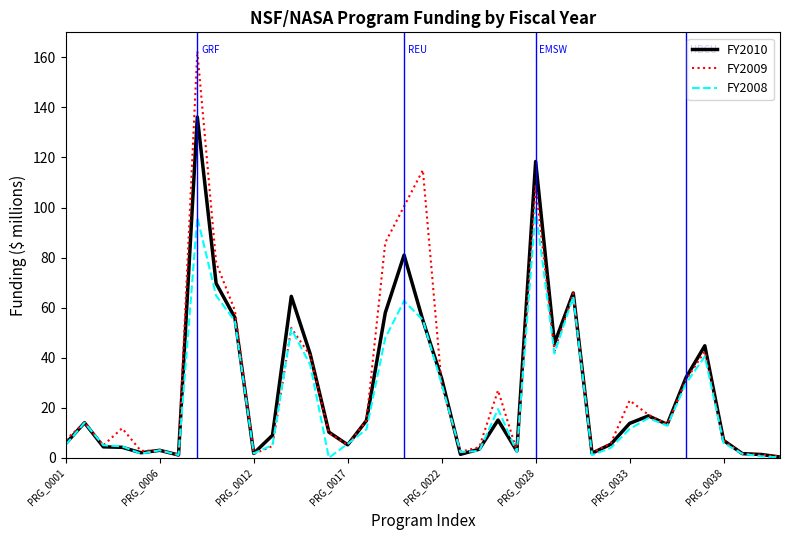

Which series has the largest range (max minus min)?

FY2009